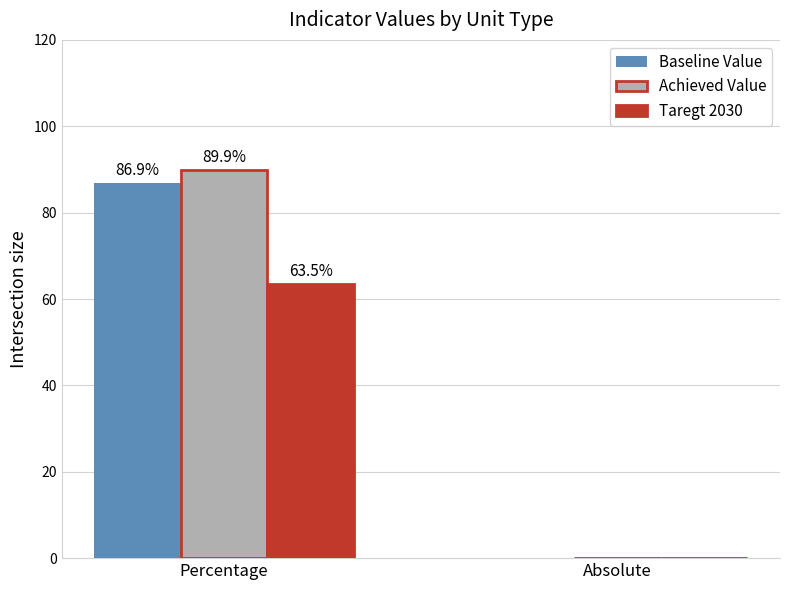

Reading left to right, extract all data points from this chart.

Baseline Value: 86.9	0.0
Achieved Value: 89.9	0.0
Taregt 2030: 63.5	0.0